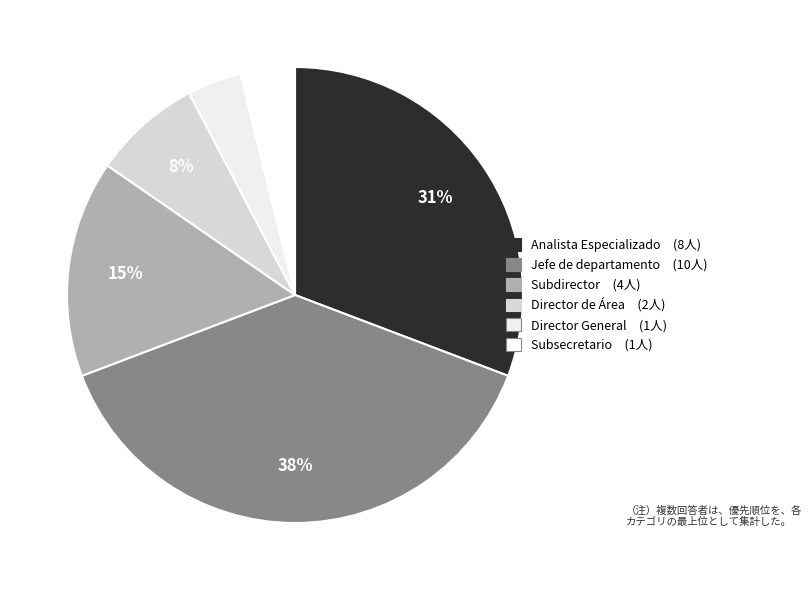

Which slice is the smallest?

Director General